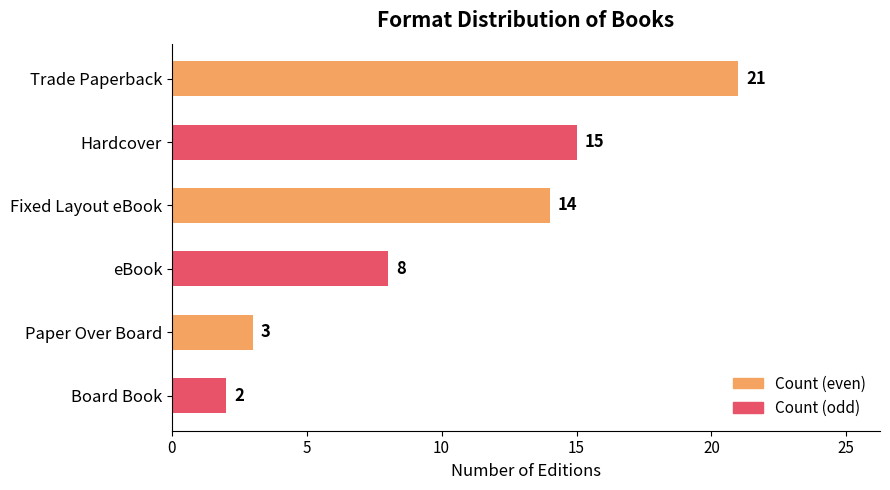

The chart shows a value of 5 at Paper Over Board. True or false?

False